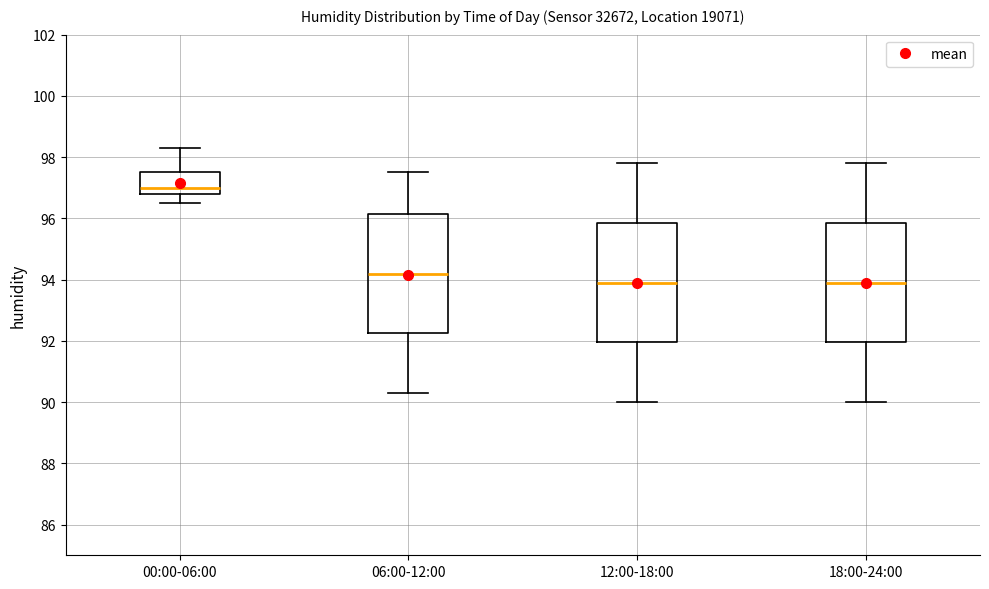

Which box has the highest median line?

00:00-06:00